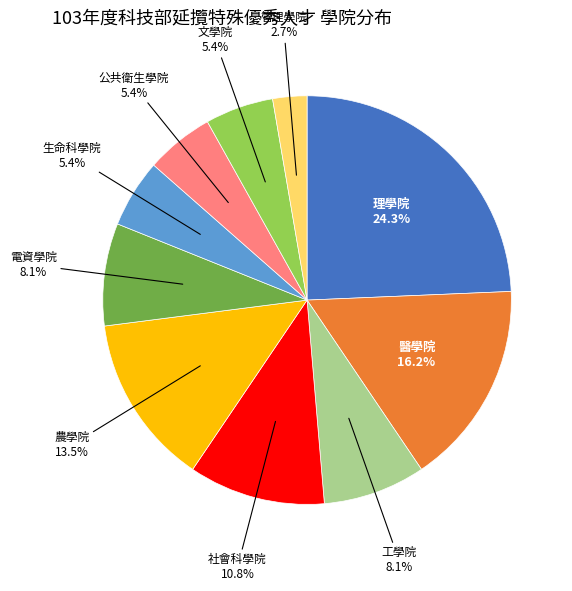

To the nearest percent, what is the difference between the largest and smallest slice percentages?

22%